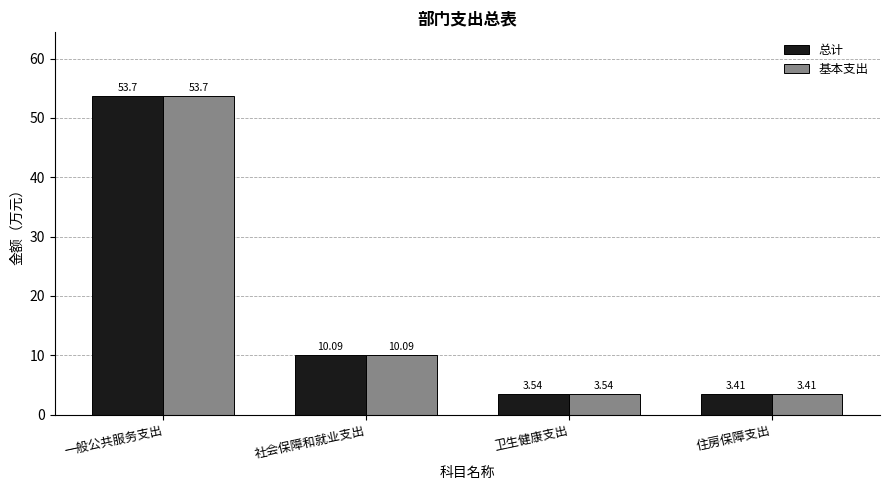

At which category is the sum across all series the highest?

一般公共服务支出